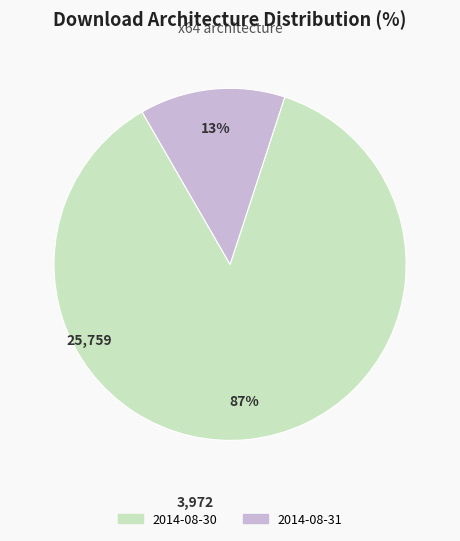

Which category has the biggest portion of the pie?

2014-08-30